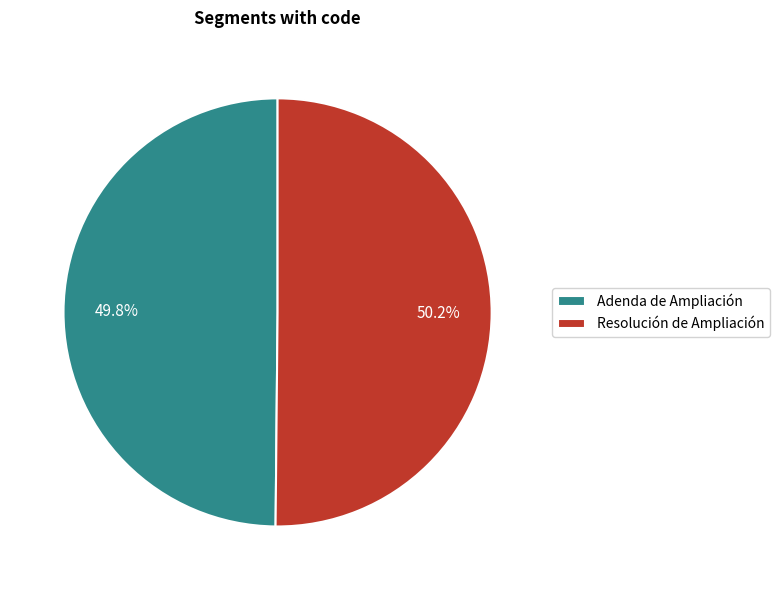

Is it true that Adenda de Ampliación is 60% of the pie?

False